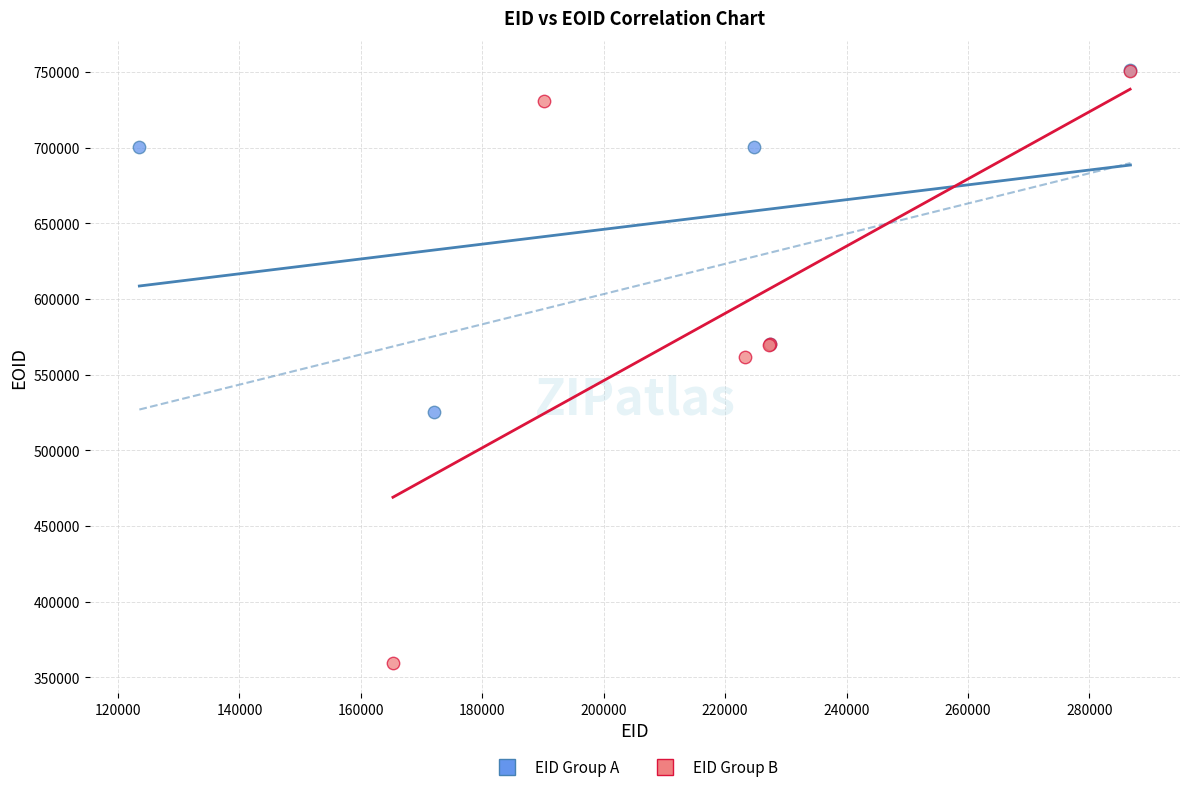

Which series has the largest Y range (max minus min)?

EID Group B